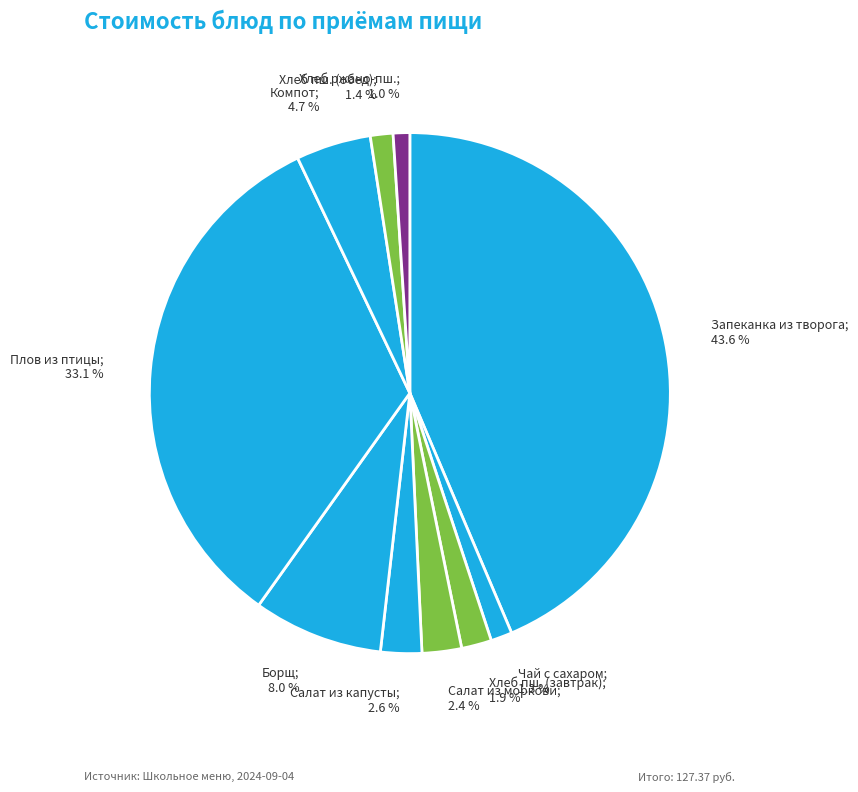

To the nearest percent, what is the difference between the largest and smallest slice percentages?

43%